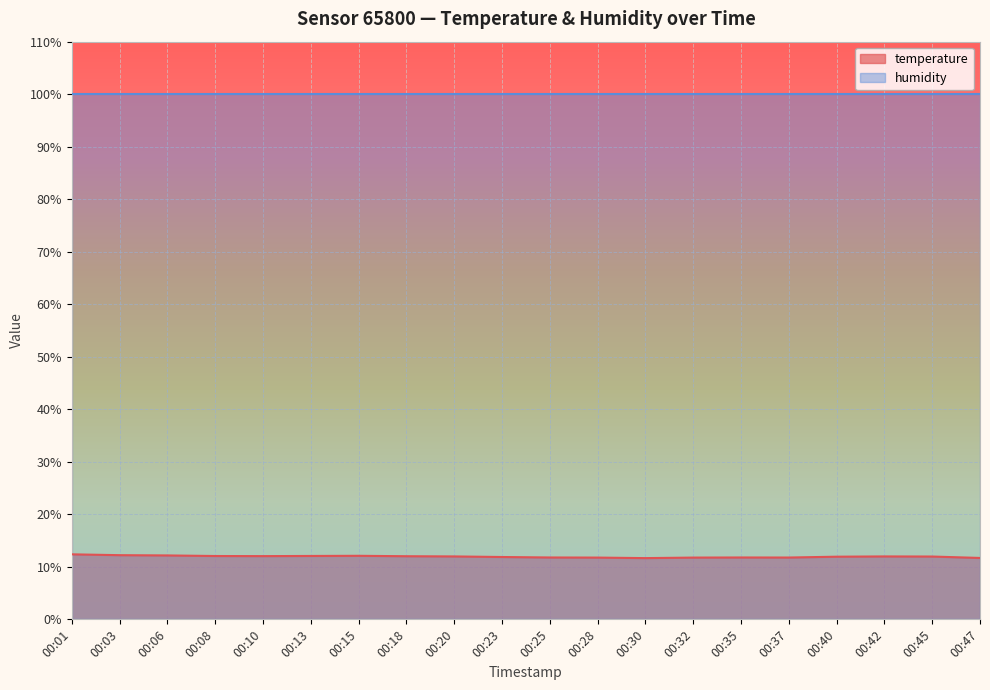

How many points are higher than both their immediate neighbors (excluding endpoints)?

3